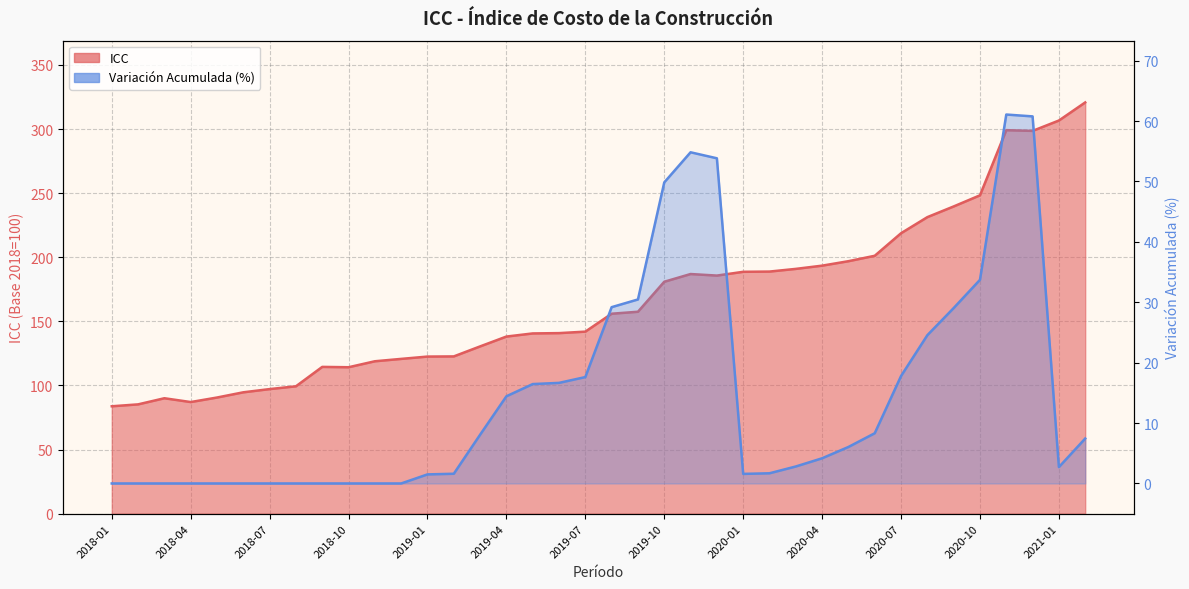

What is the difference between the ICC values at 2019-03 and 2019-07?

11.5